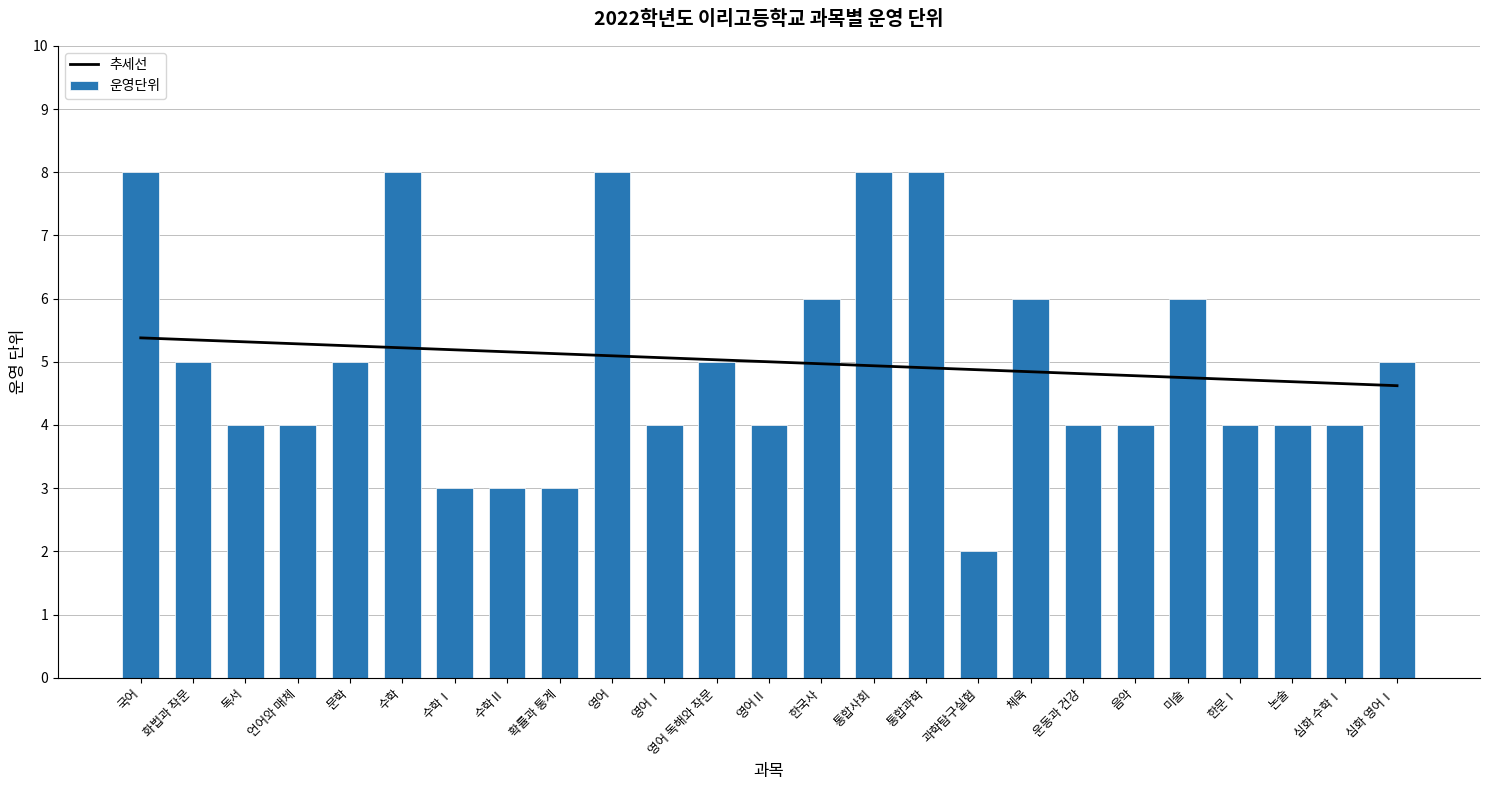

What is the difference between the maximum and second lowest values in the 운영단위 series?

5